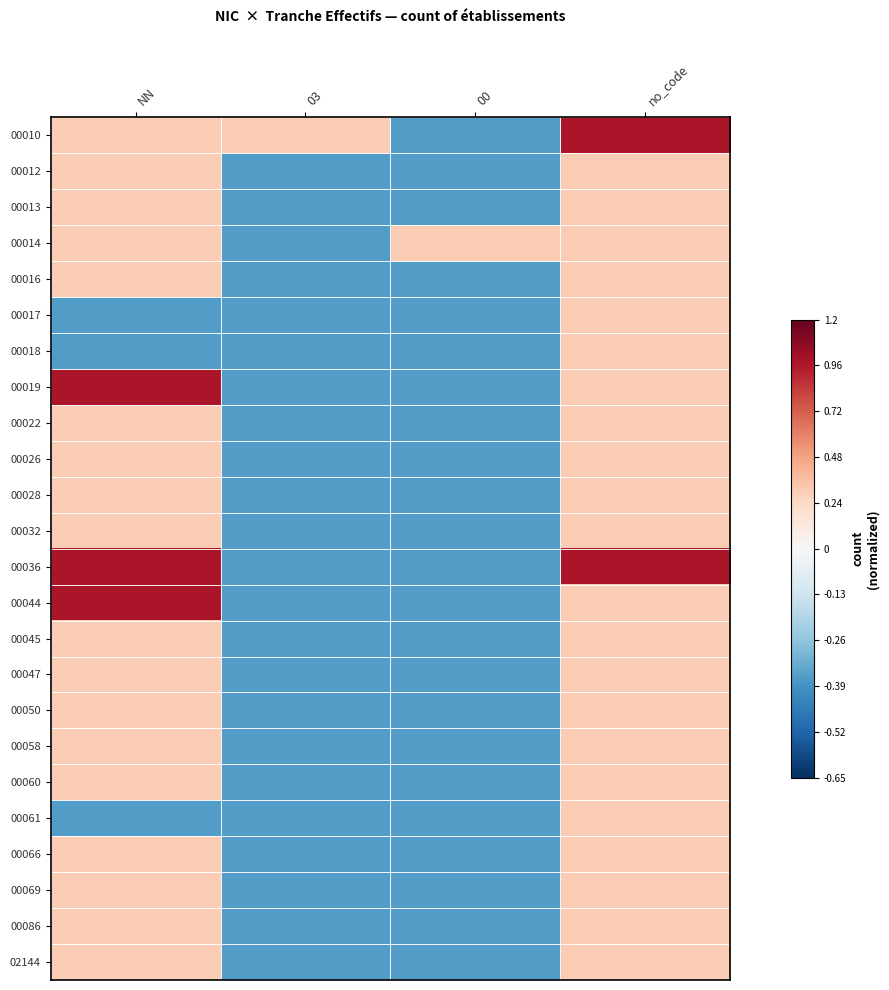

Which series has the largest range (max minus min)?

00010